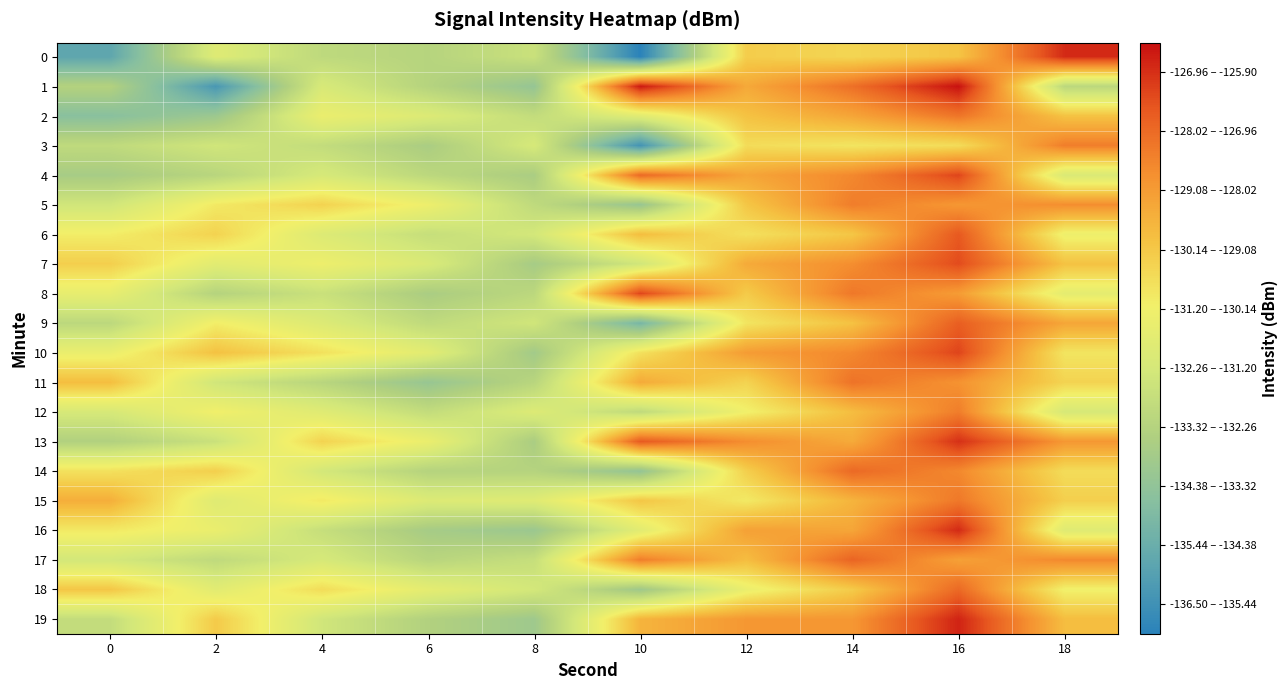

At which category does the chart reach its peak across all series?

16